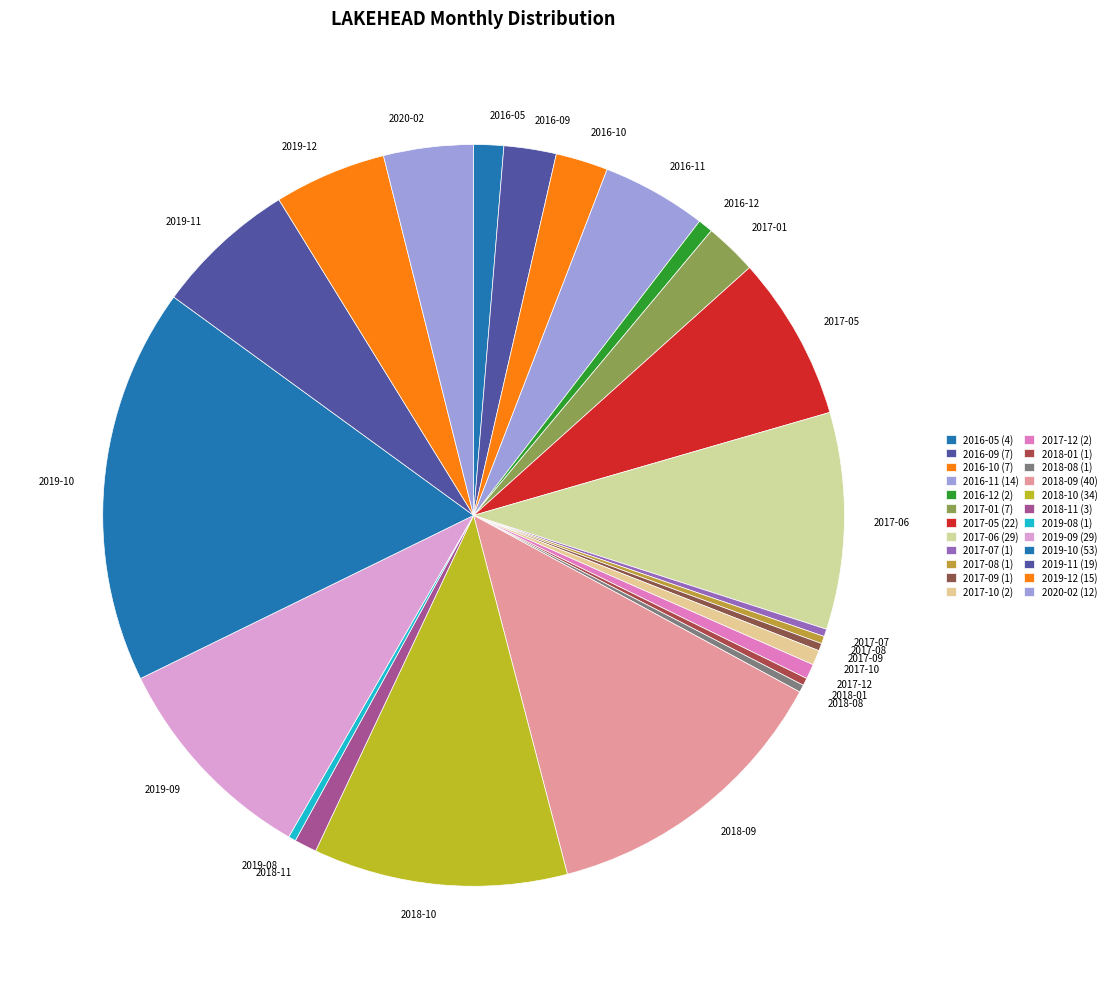

Do 2020-02 and 2017-08 together represent more than half of the pie?

No